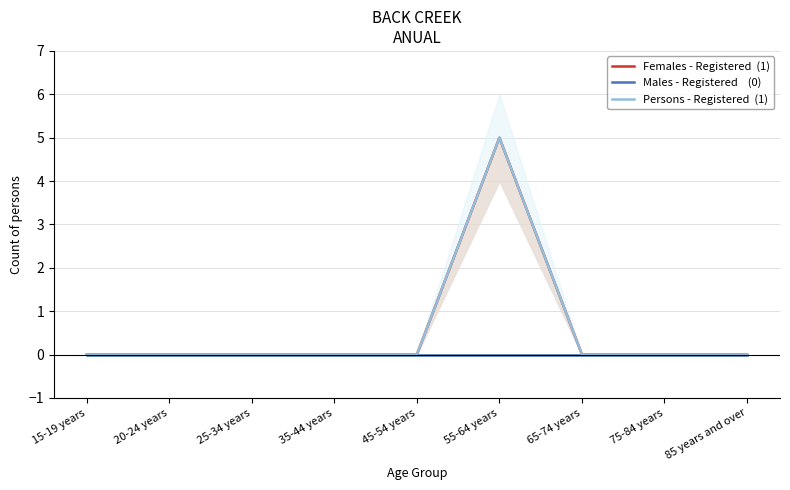

What is the average value of the Persons - Registered  (1) series?

1